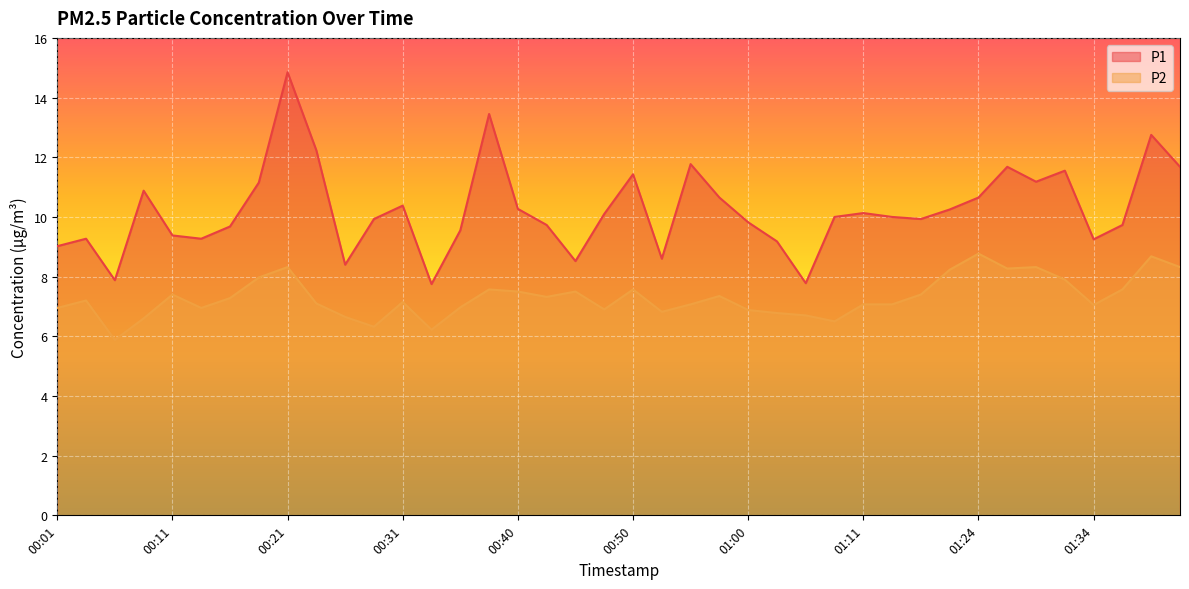

At how many categories does at least one series exceed 6?

40